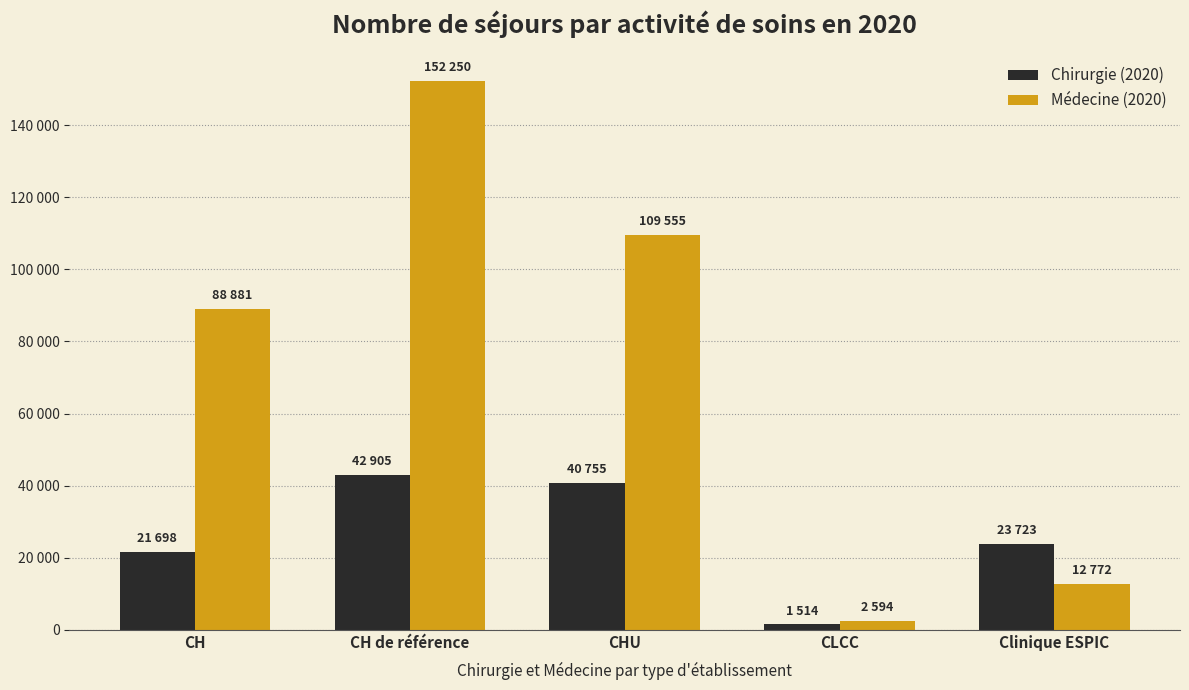

Are the bars grouped side by side (vs. stacked)?

Yes